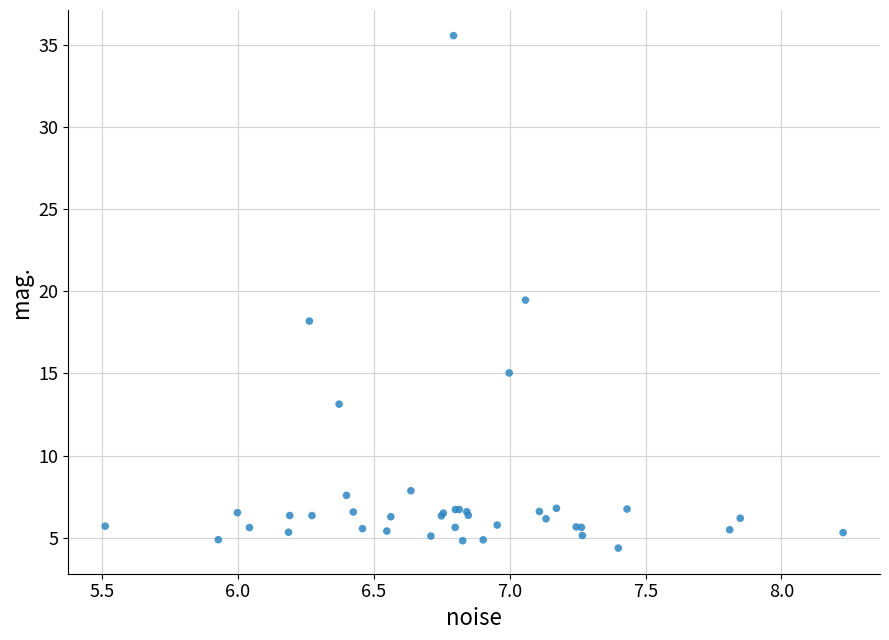

What Y value in the scatter plot is closest to 19?

19.5